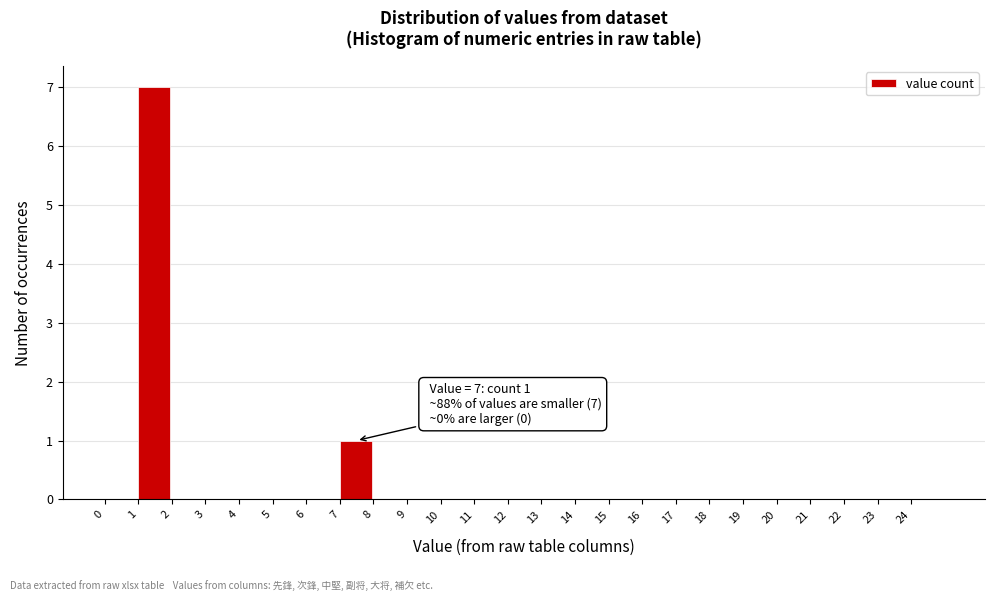

Over which range of the x-axis is the bar tallest?

1 to 2